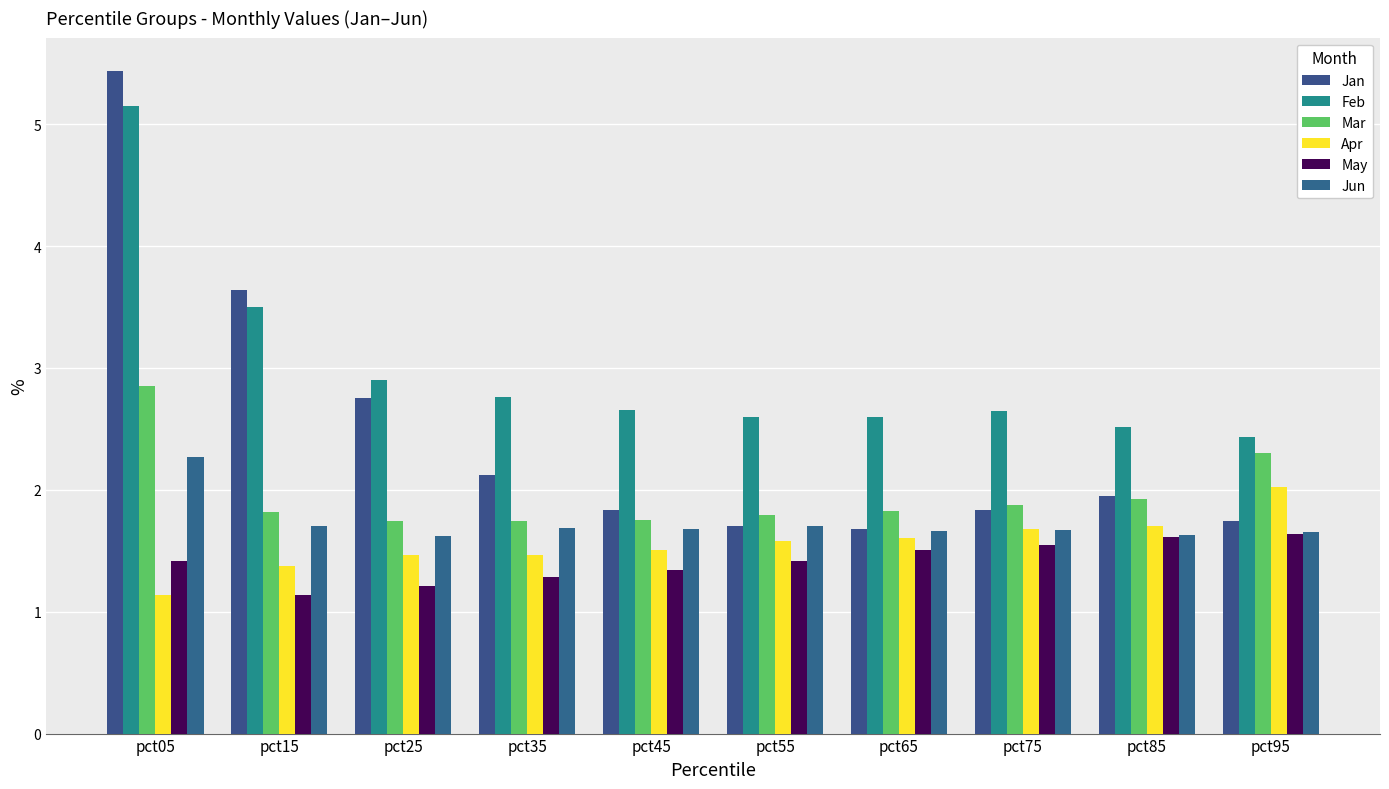

The Jan series shows 2.1 at pct35. True or false?

True